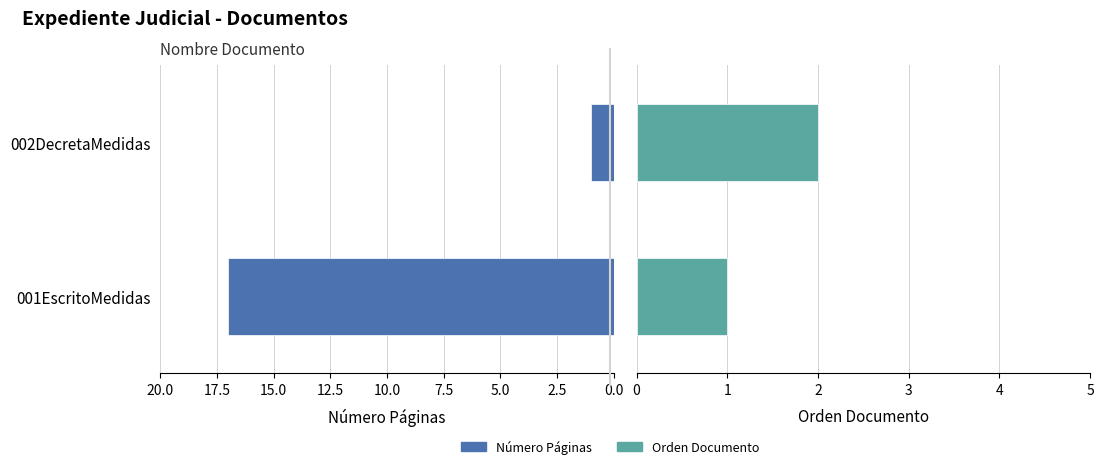

What is the greatest value displayed?

17